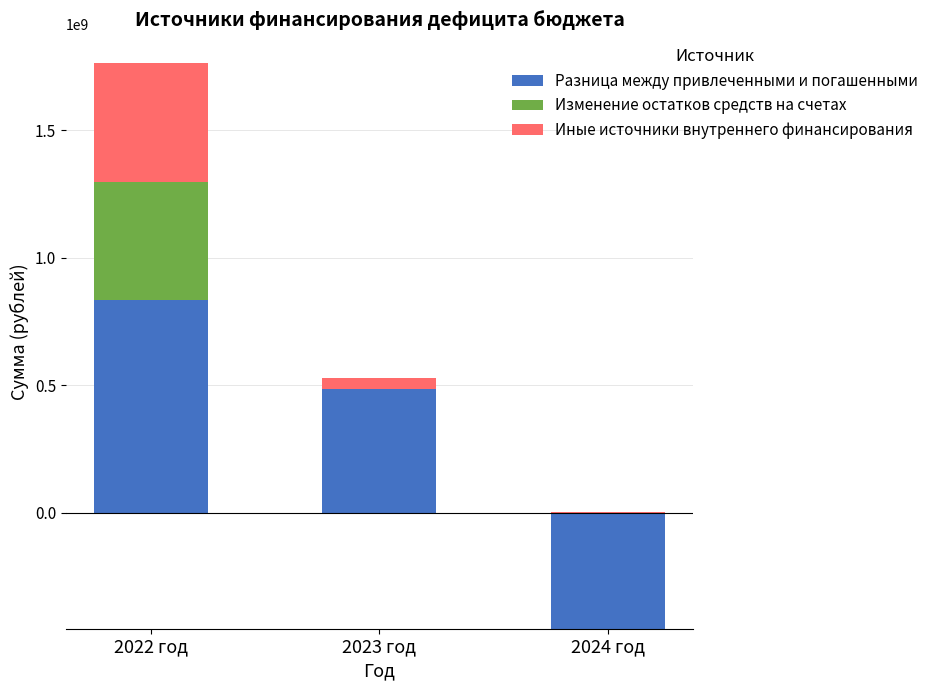

What are all the series names shown in the legend?

Разница между привлеченными и погашенными, Изменение остатков средств на счетах, Иные источники внутреннего финансирования